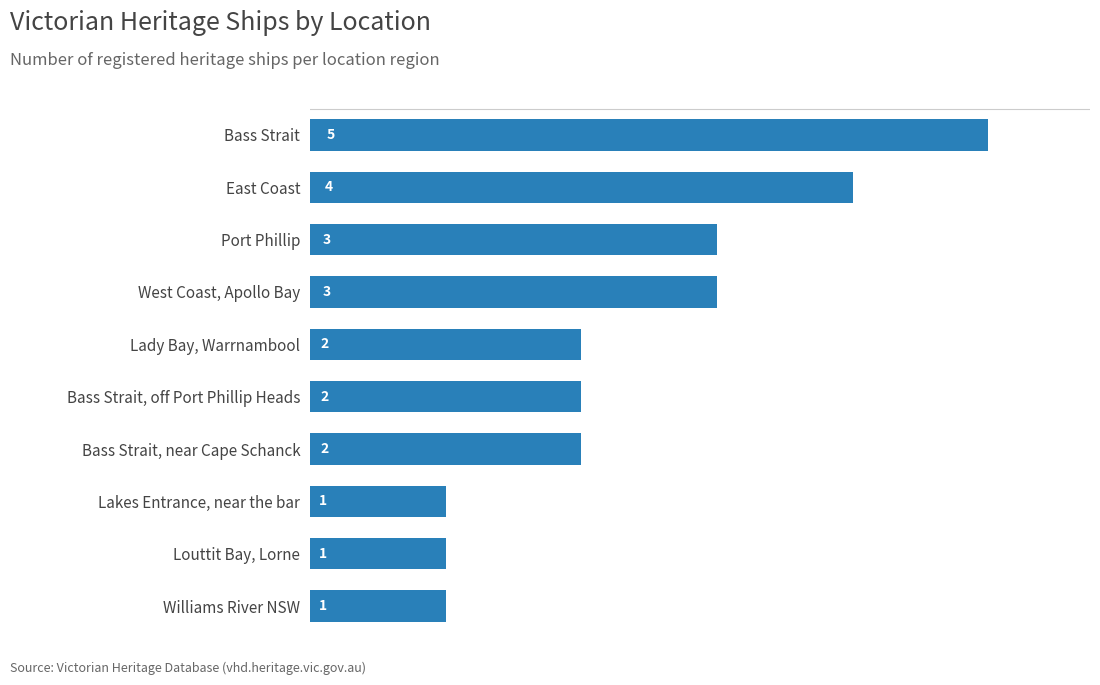

What is the ratio of the value at West Coast, Apollo Bay to the value at Bass Strait, off Port Phillip Heads?

1.5